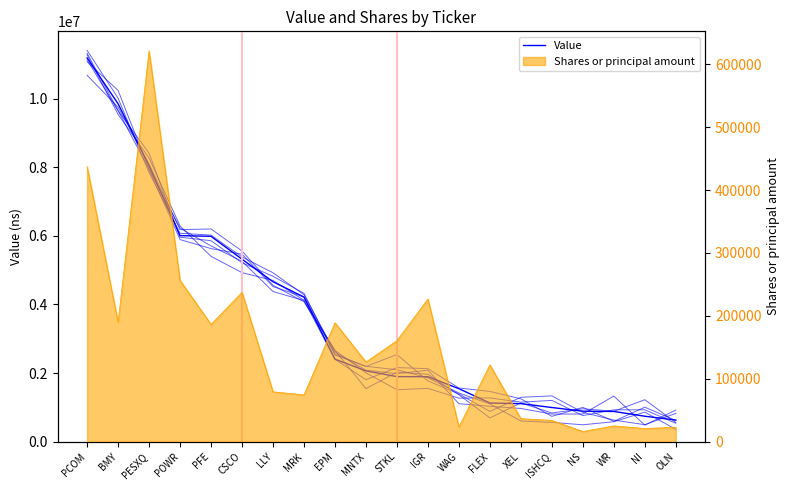

True or false: there are more than 2 points higher than both neighbors.

False